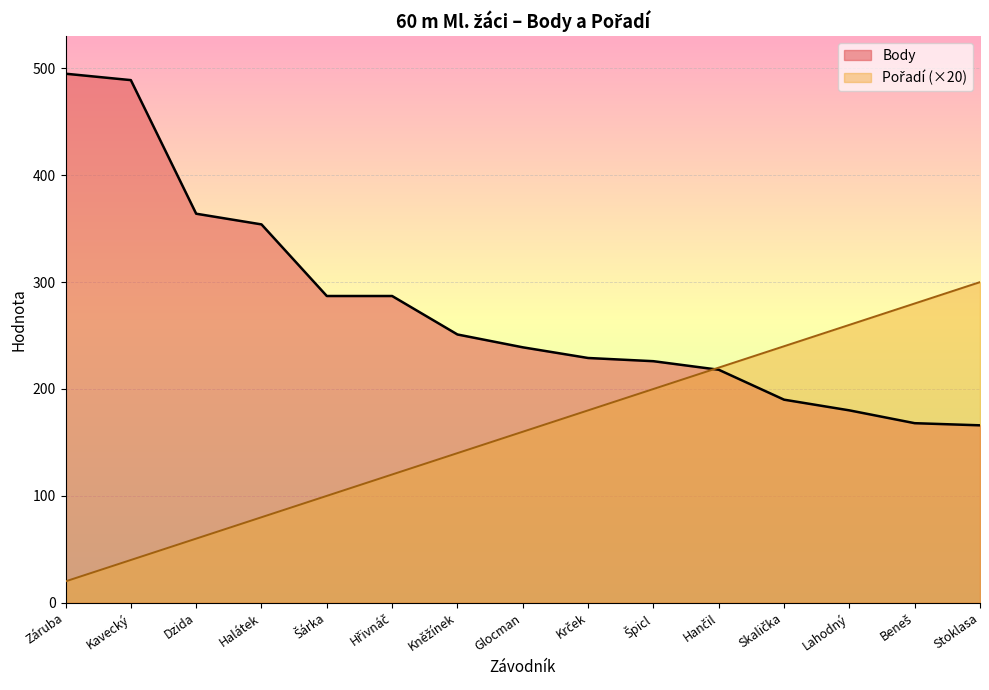

What is the spread (max minus min) of values at Skalička?

50